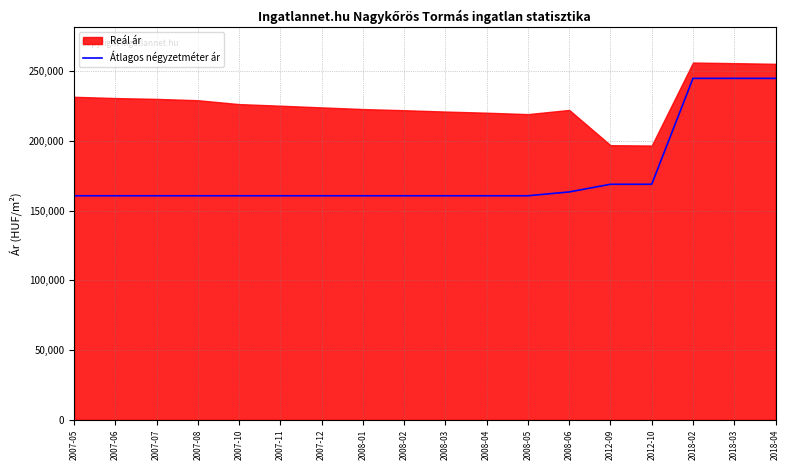

What is the average value?

175822